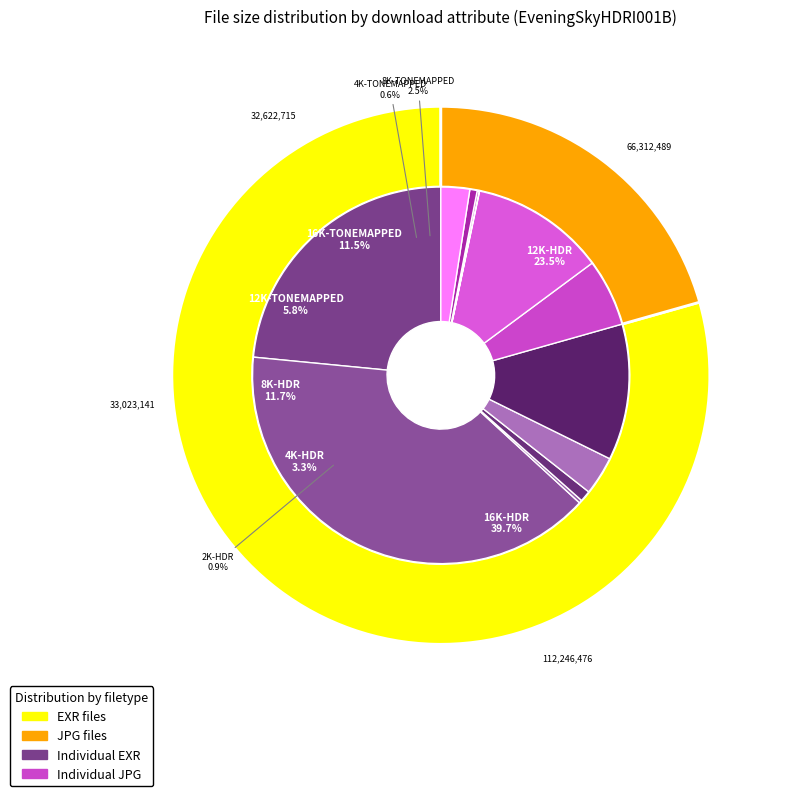

Count the number of slices in the pie.

12